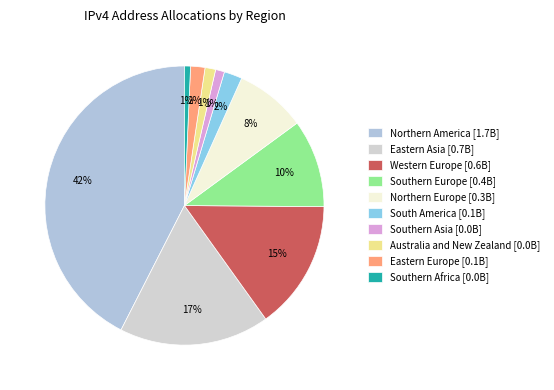

What is the ratio of the value at Eastern Asia to the value at South America?

8.3